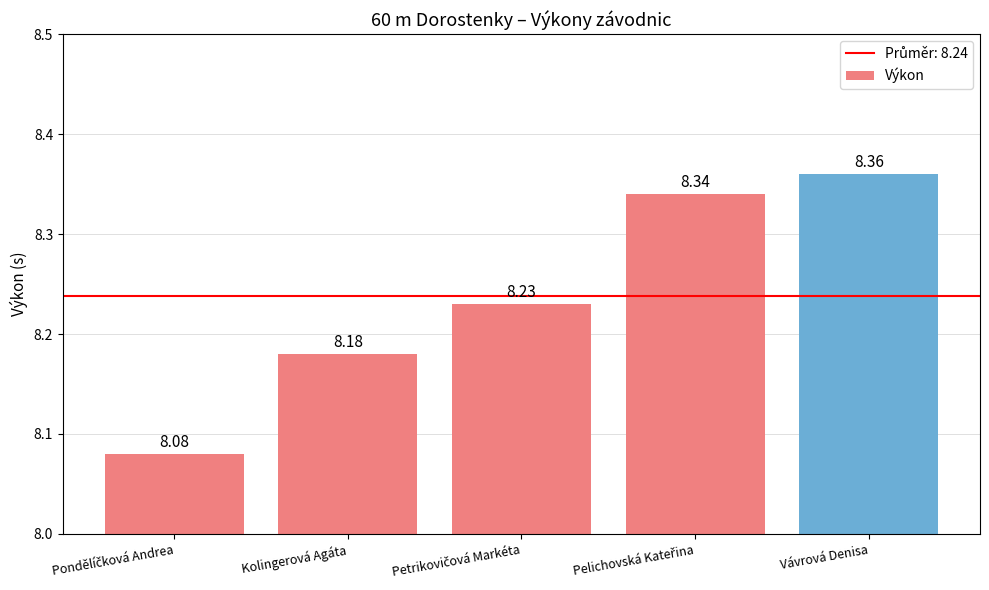

Count the values in the range 8 to 9.

5